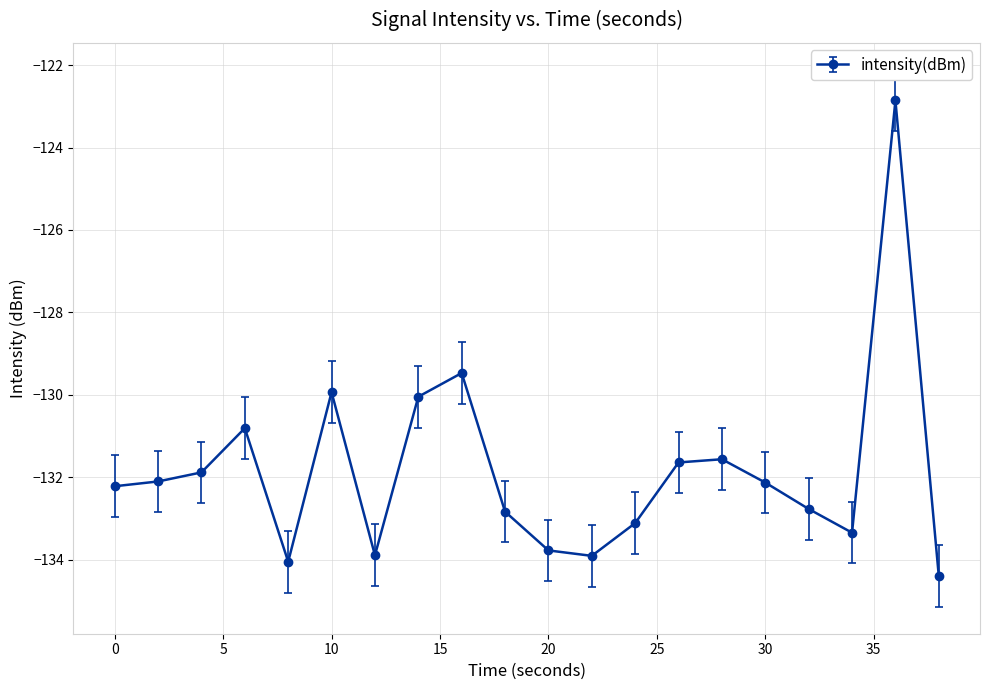

What is the maximum value shown in the chart?

-122.9